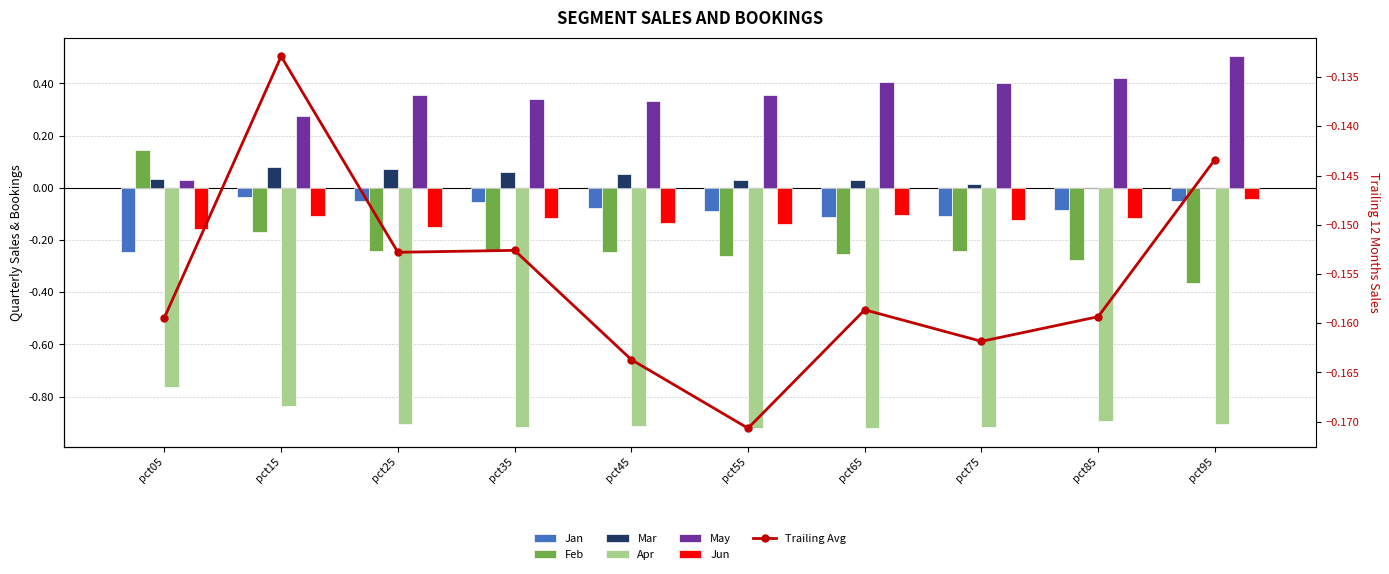

At how many categories does at least one series exceed 0?

10